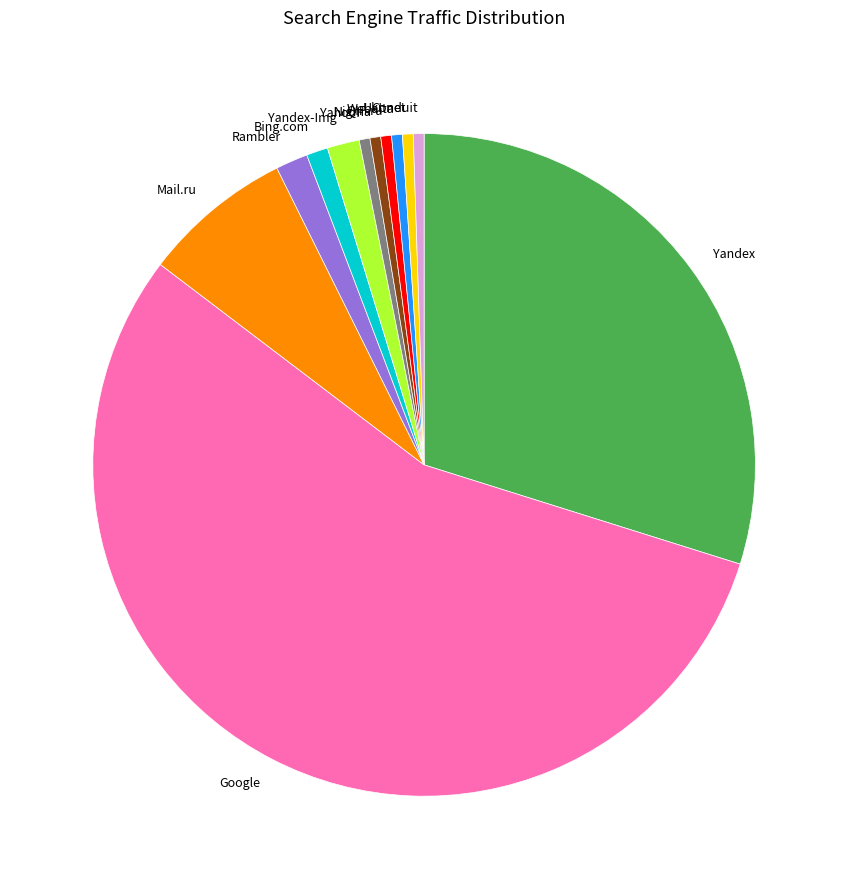

Does any single category account for the majority?

Yes